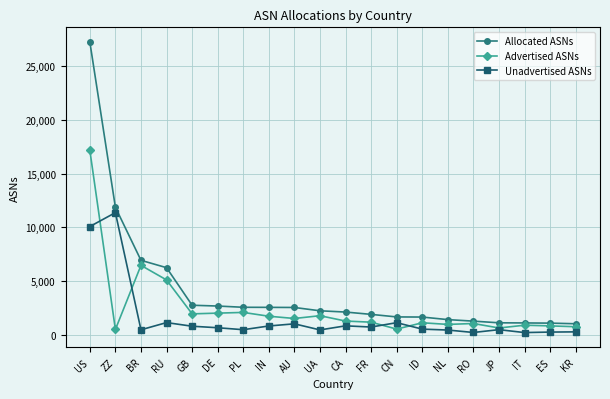

Which category has the highest value in the Allocated ASNs series?

US